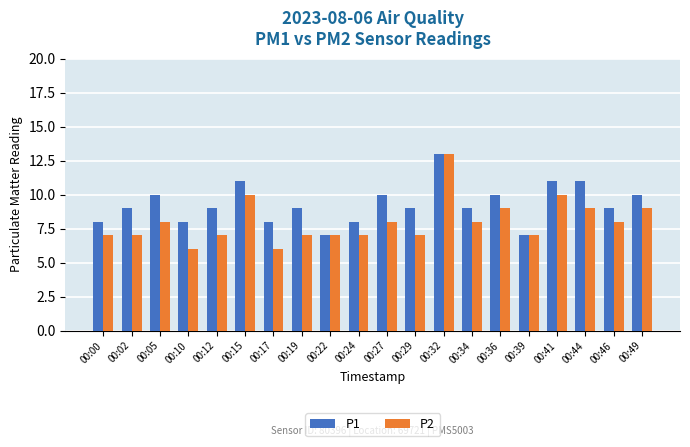

List the series in order of their overall mean, highest first.

P1, P2